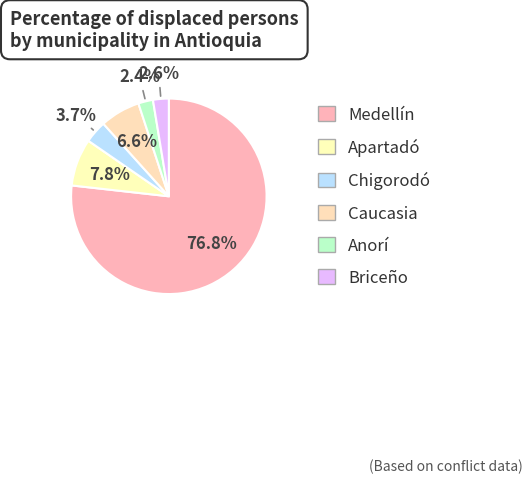

What is the largest slice in the pie chart?

Medellín